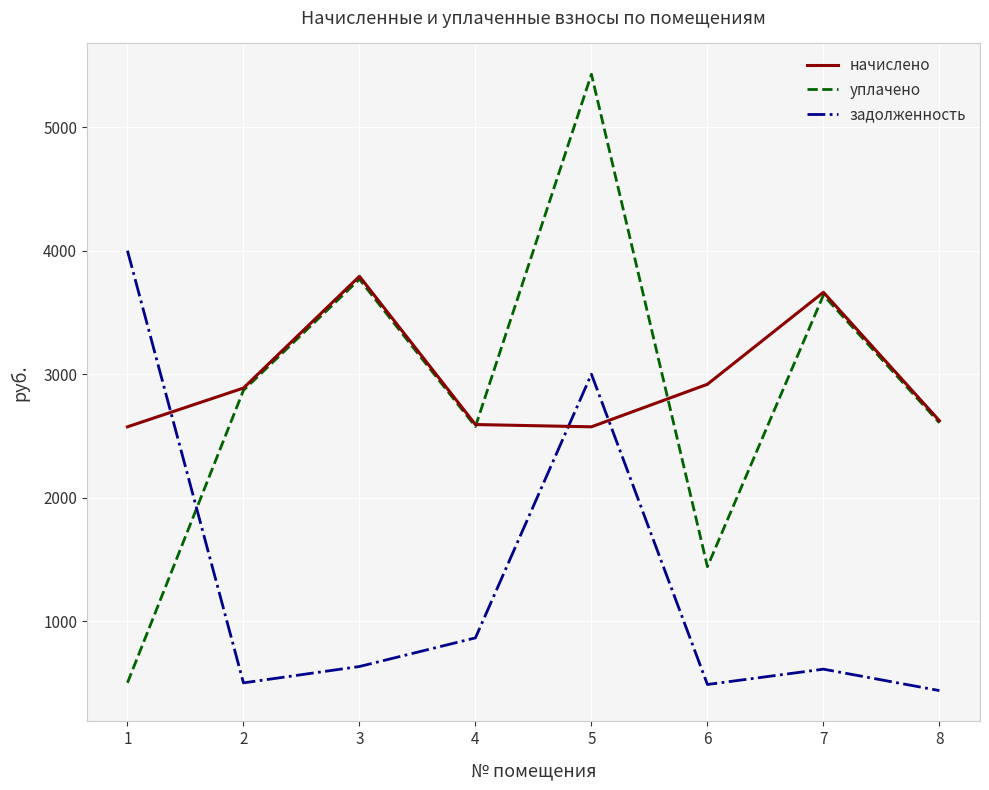

What is the difference between the second highest and second lowest values in the уплачено series?

2327.6